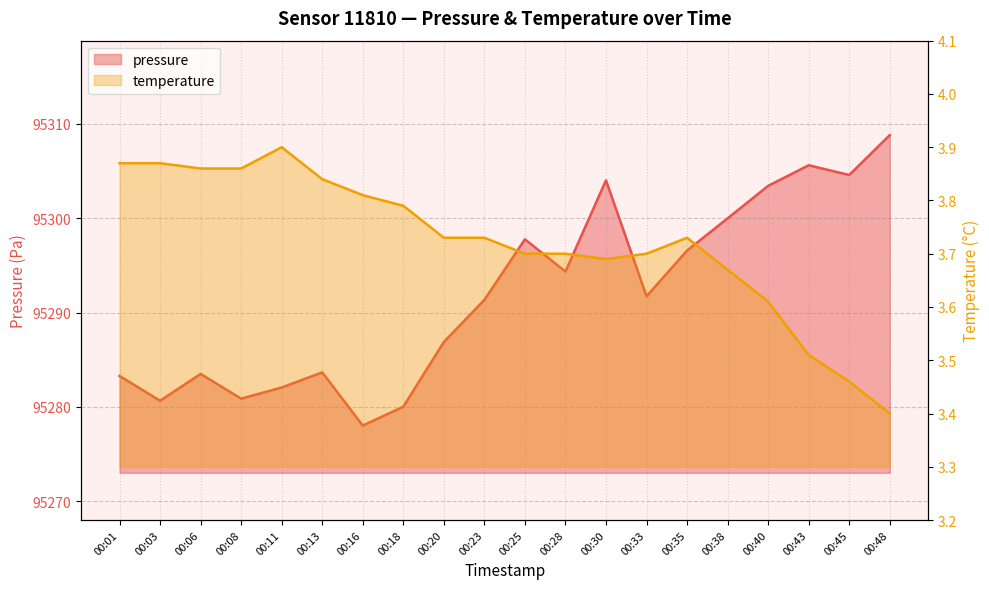

At which category does temperature reach its first local valley?

00:30